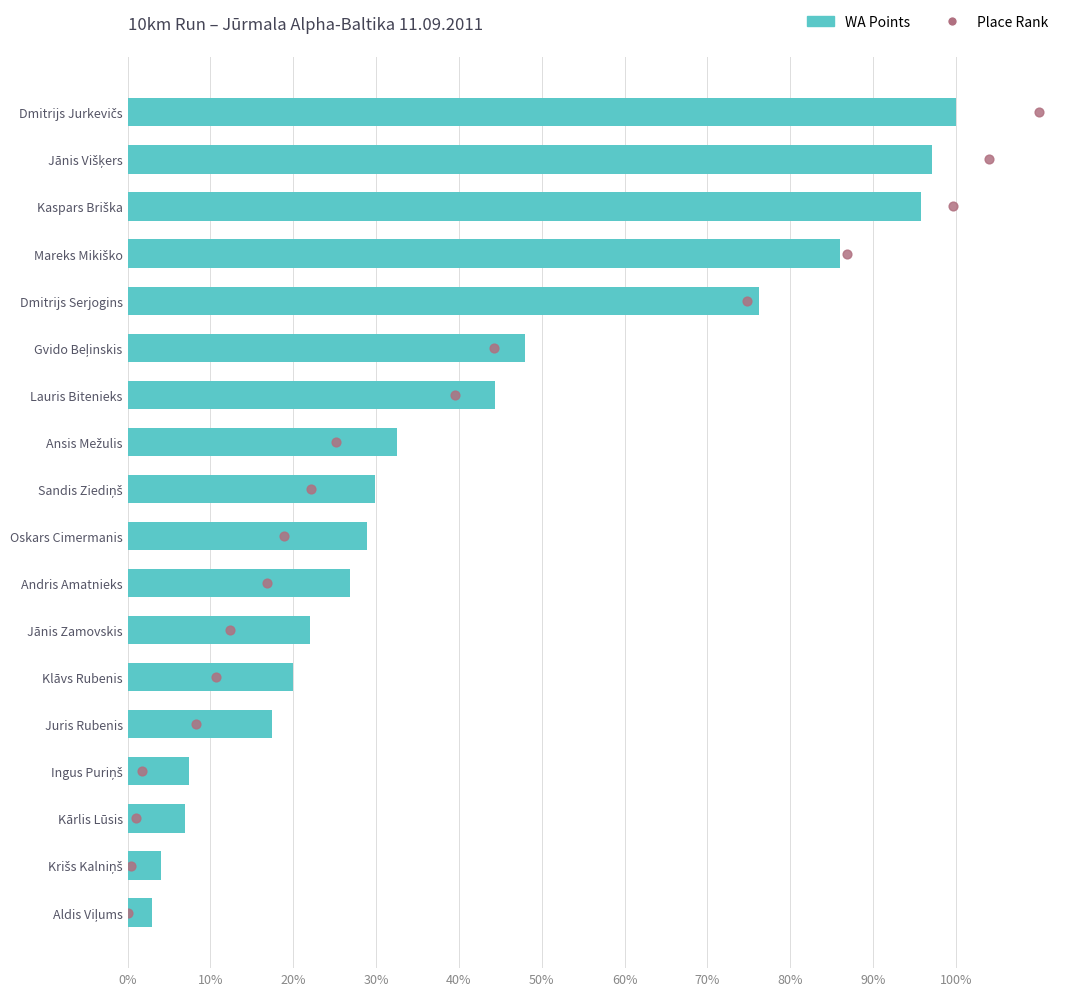

Which series reaches the minimum Y coordinate?

Place Rank